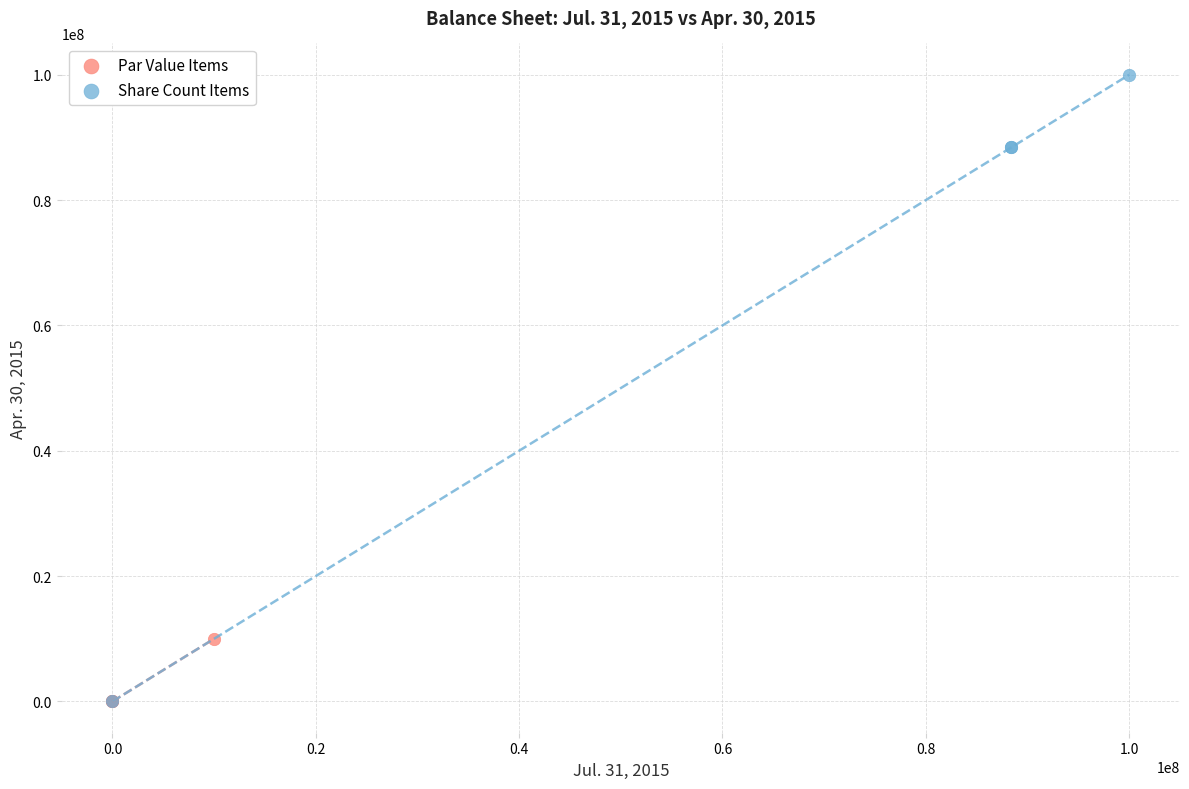

Which series contains the highest Y value?

Share Count Items